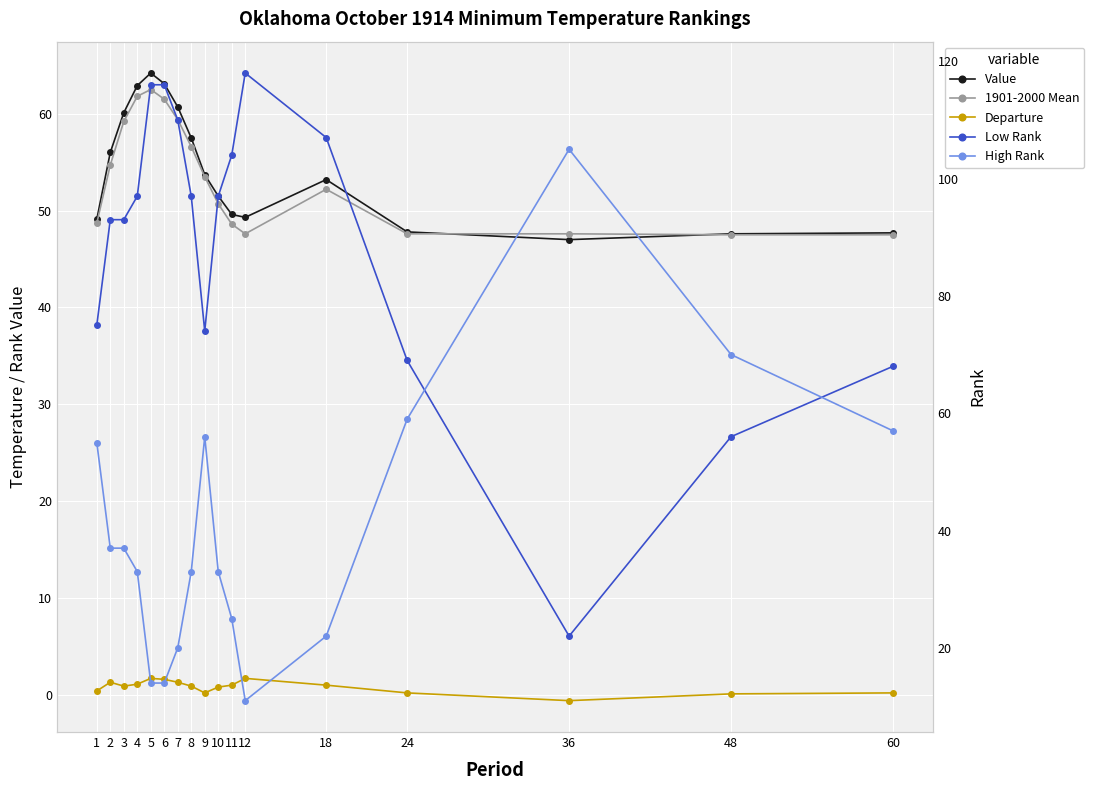

Is the value of Value at 36 greater than the value of Departure at 3?

Yes